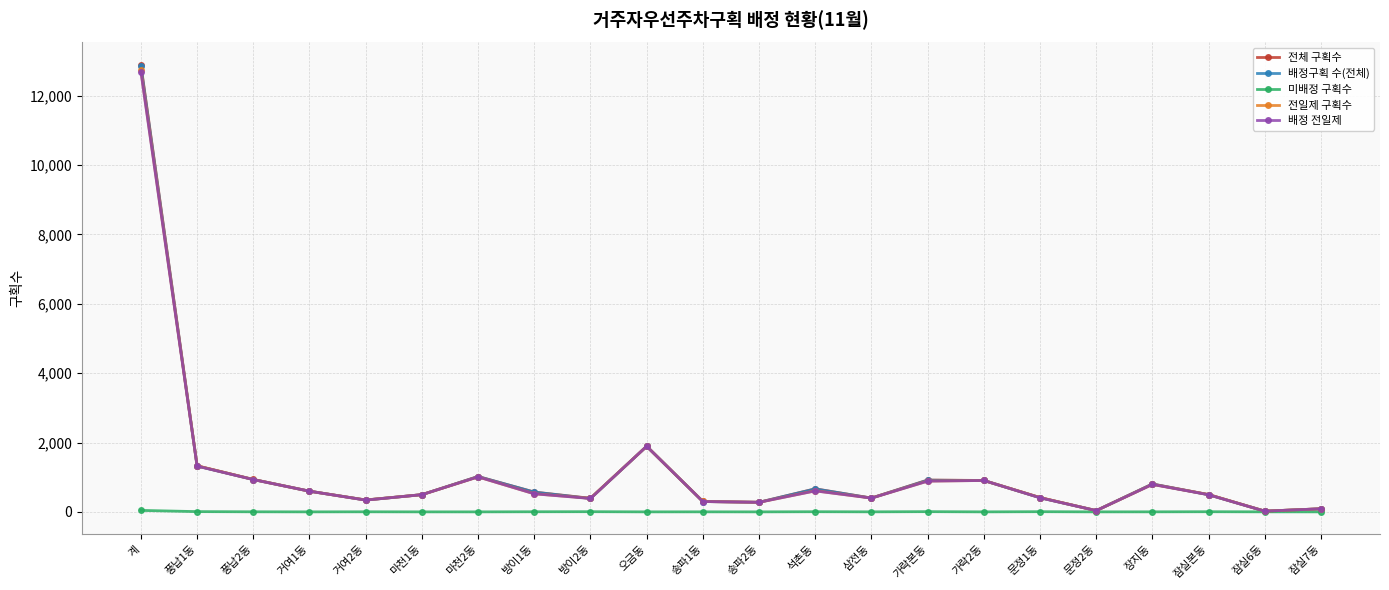

What is the sum of all 배정구획 수(전체) values?

25696